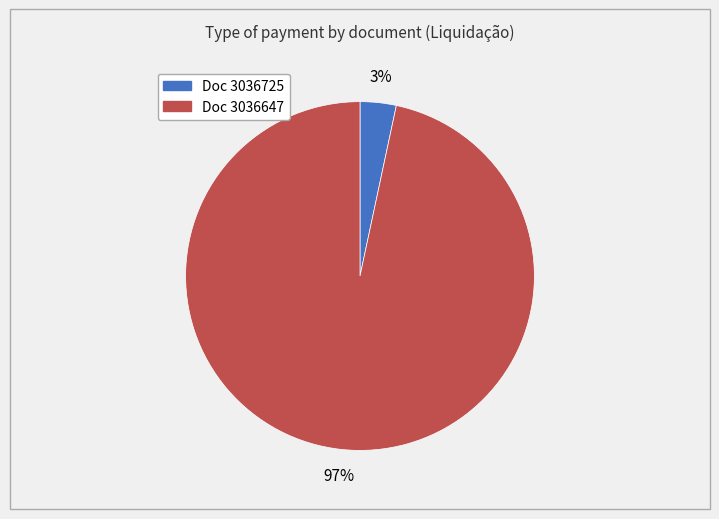

To the nearest percent, what portion does Doc 3036725 represent?

3%